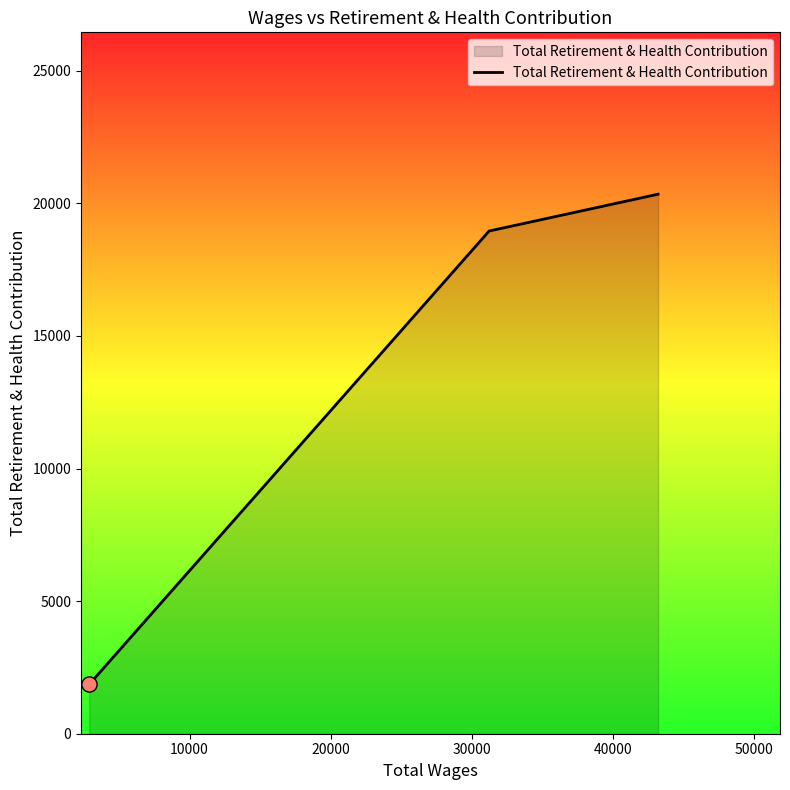

What is the smallest value displayed?

1858